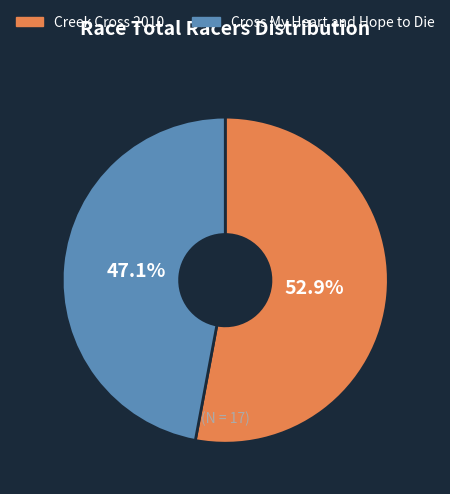

What is the total percentage of Creek Cross 2010 and Cross My Heart and Hope to Die?

100.0%